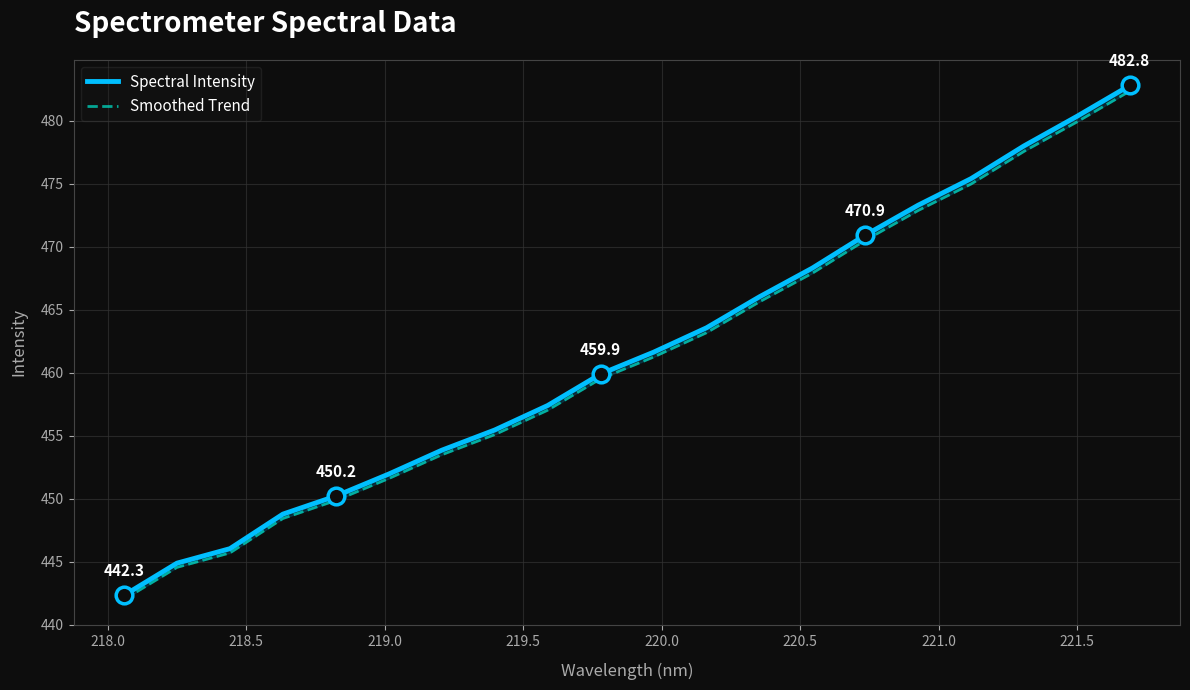

What is the difference between the second highest and second lowest values in the Spectral Intensity series?

35.5